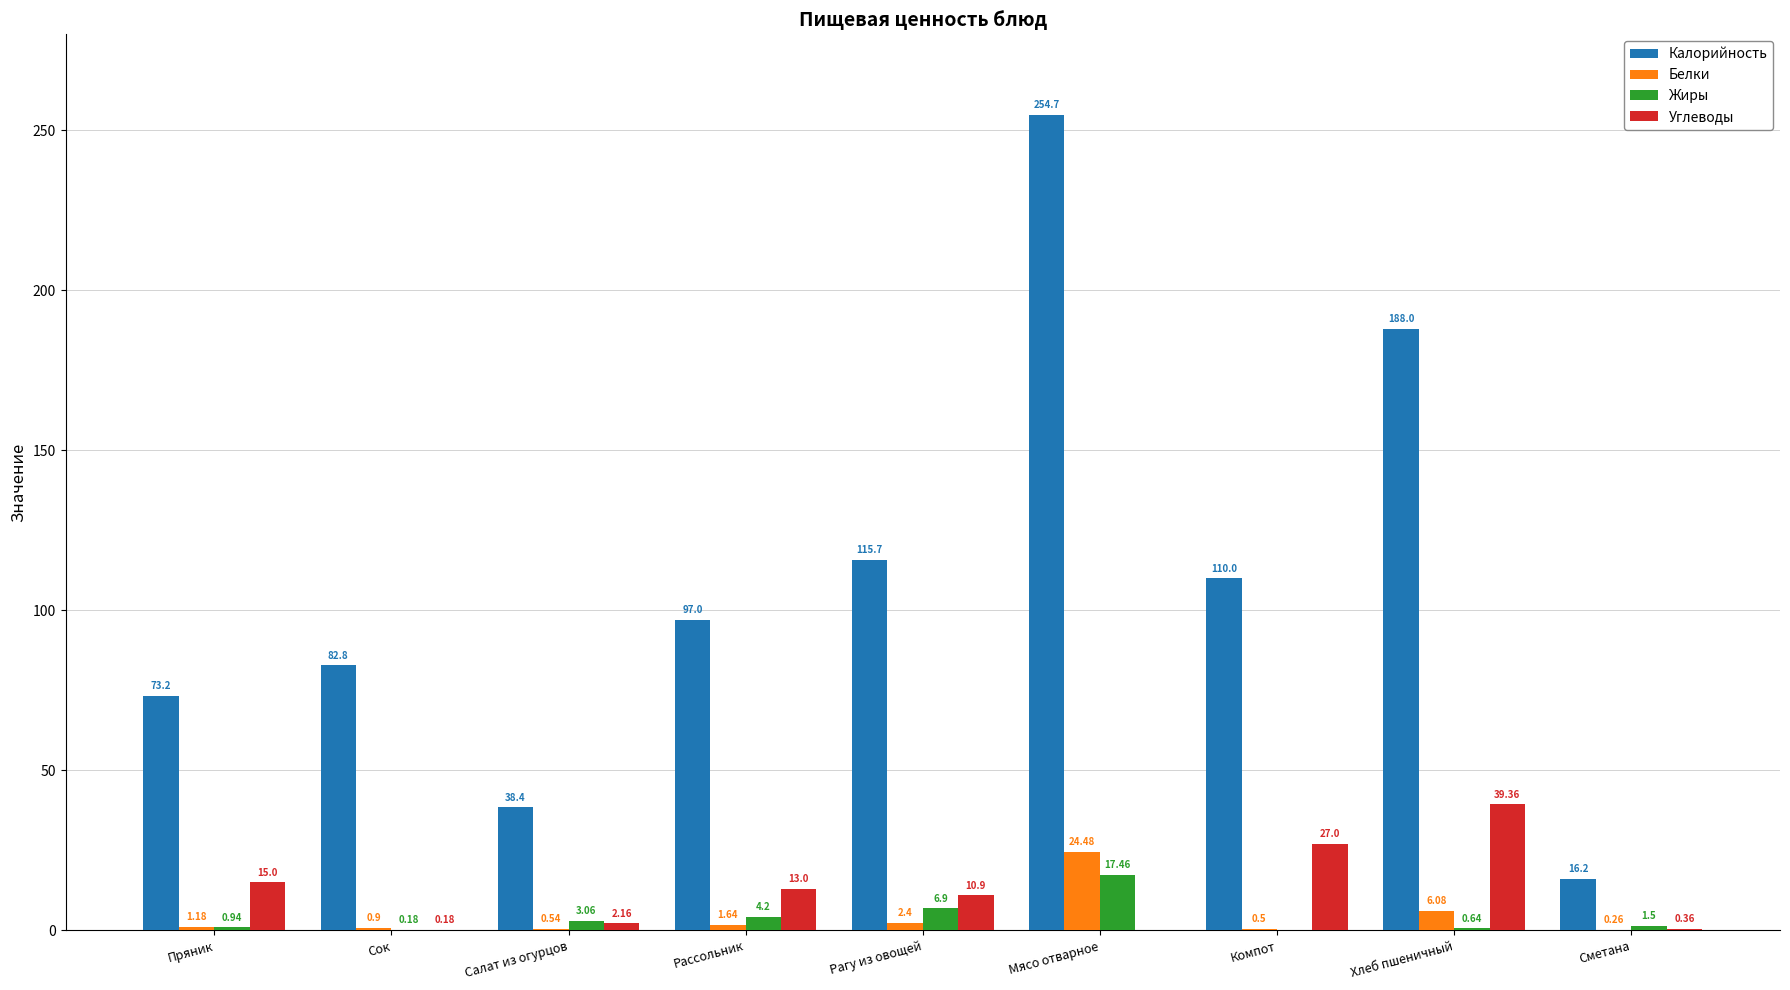

What is the total value across all series at Пряник?

90.3